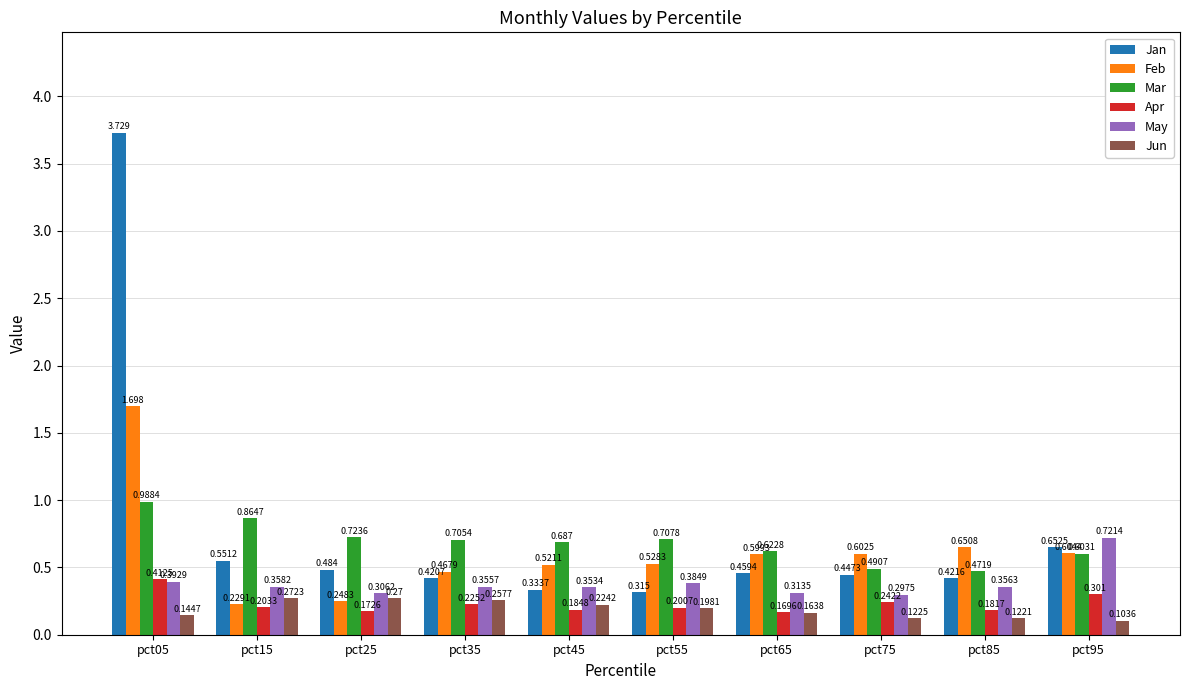

List the labels in order of Mar value, smallest first.

pct85, pct75, pct95, pct65, pct45, pct35, pct55, pct25, pct15, pct05